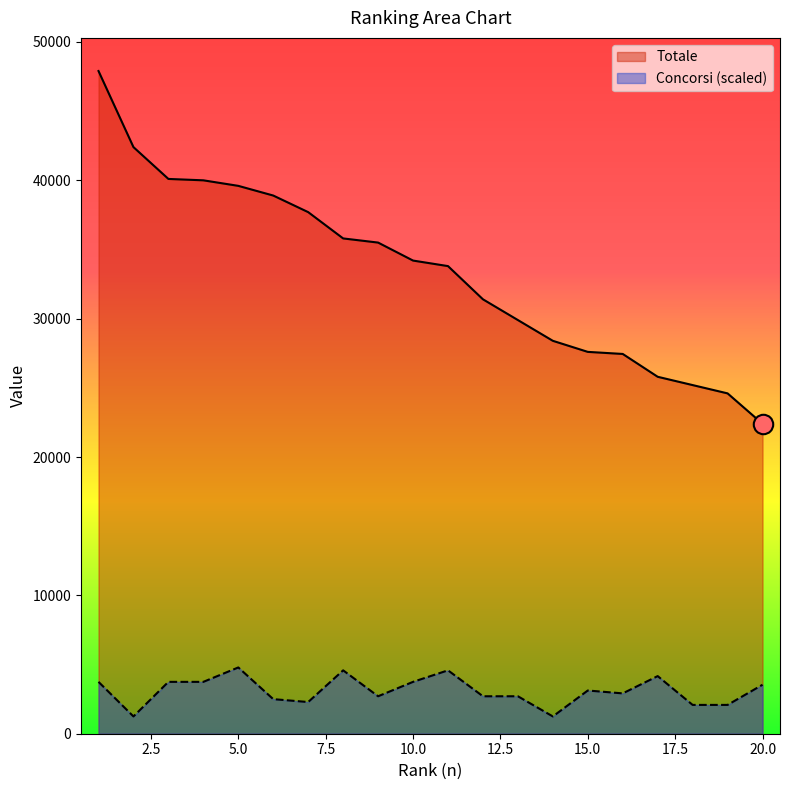

Is the value of Concorsi at 5 greater than the value of Totale at 20?

No